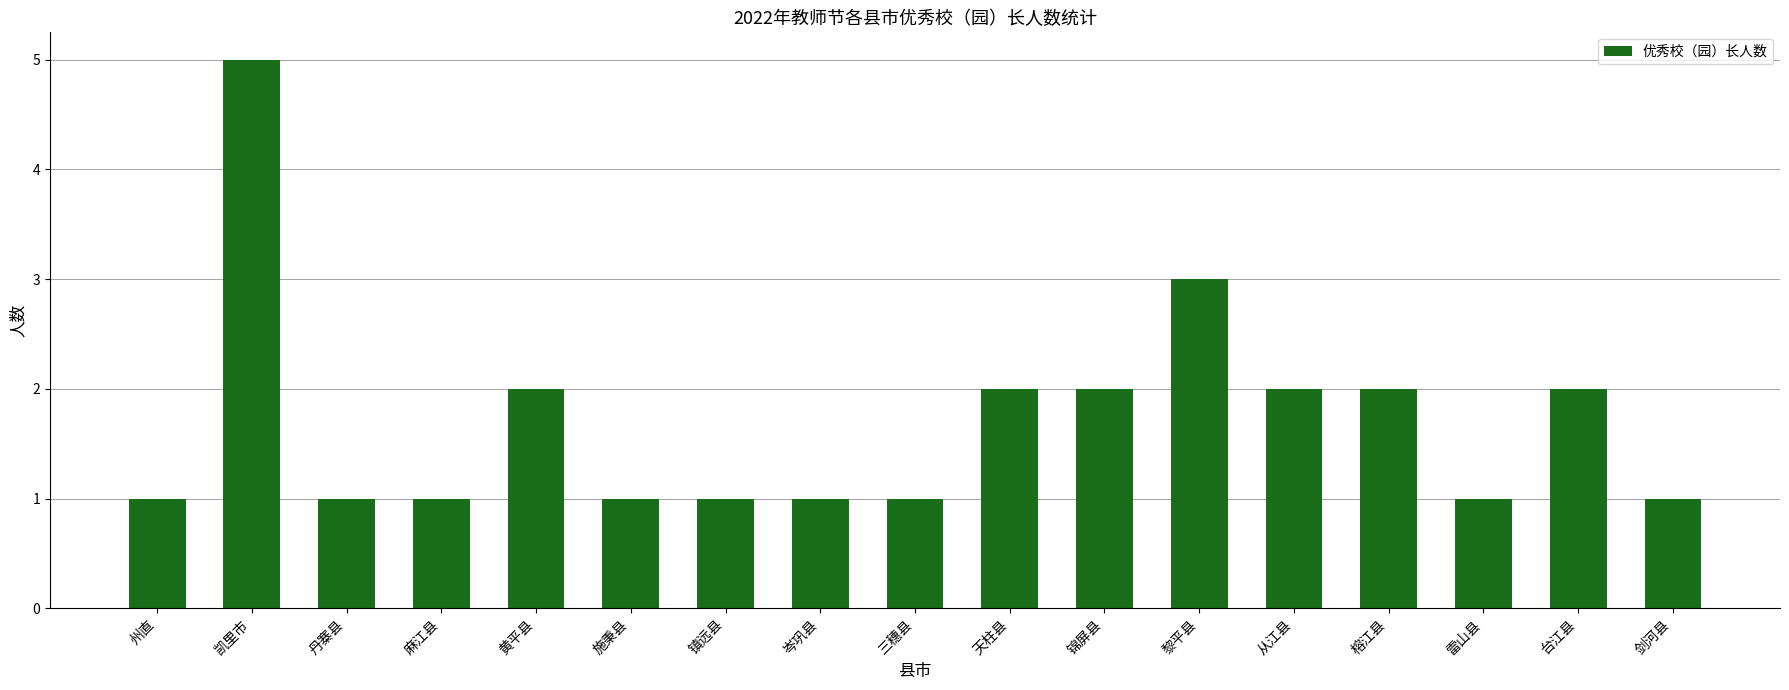

What is the change in value from 麻江县 to 榕江县?

+1